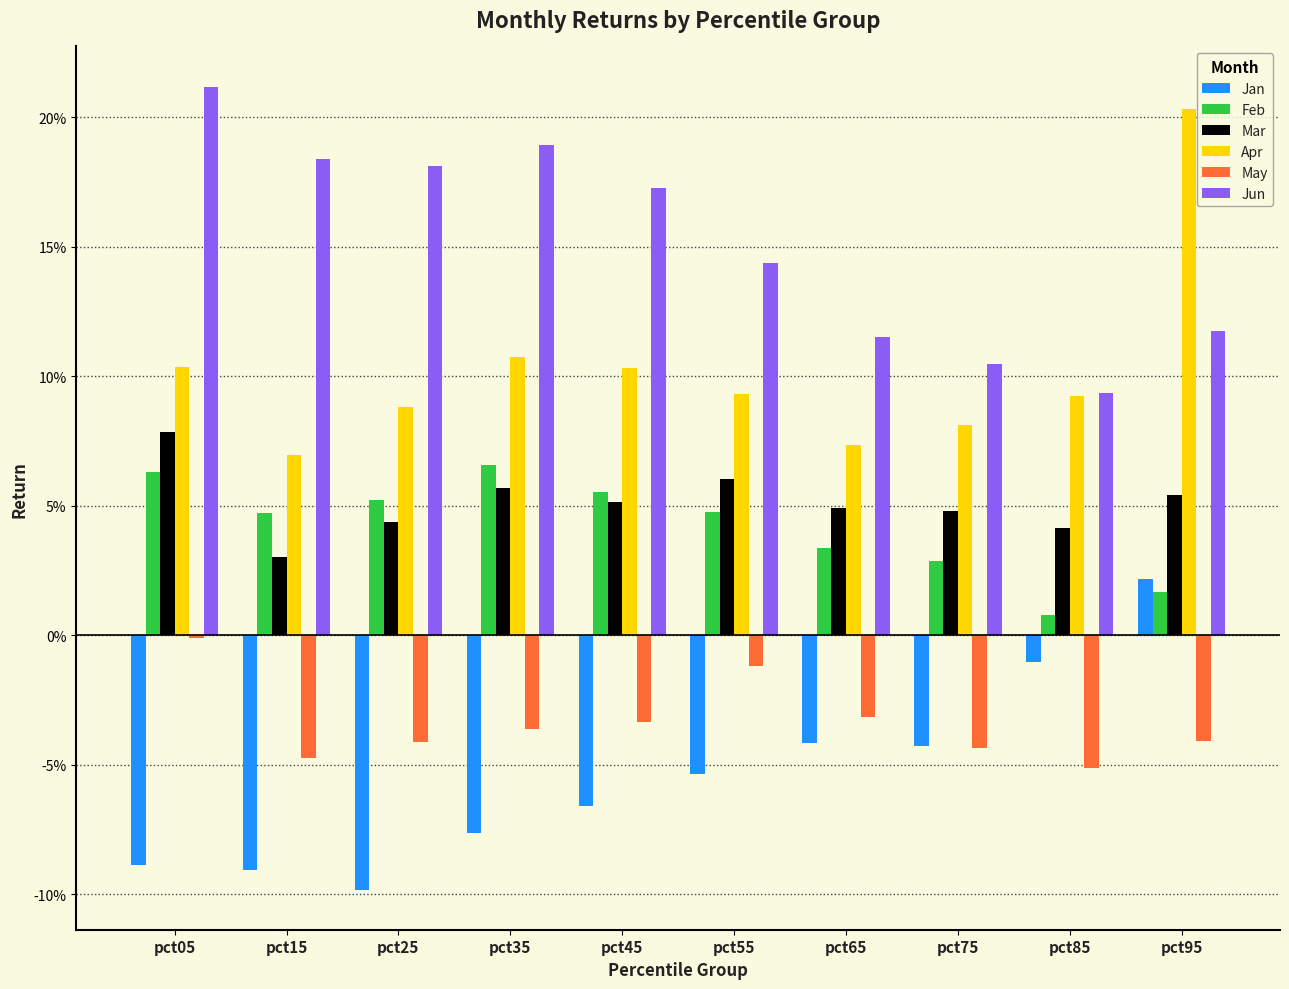

What is the approximate value of Mar at pct95?

0.1